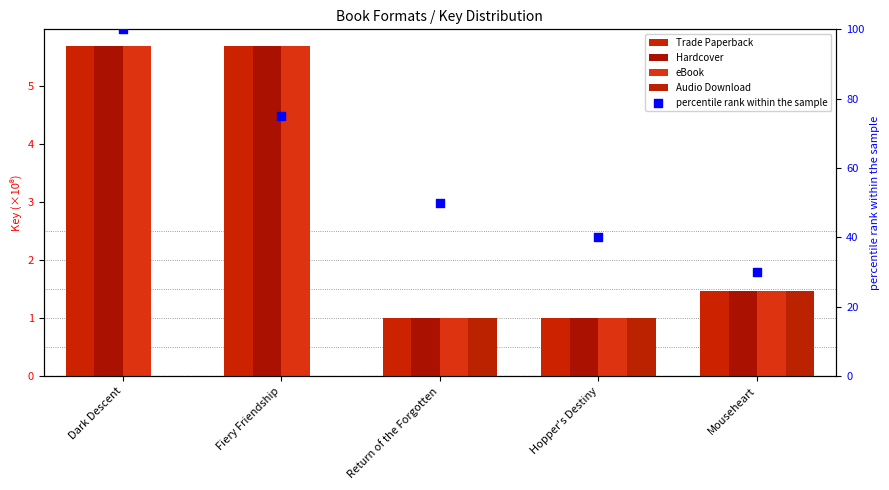

Which series has the largest Y range (max minus min)?

percentile rank within the sample